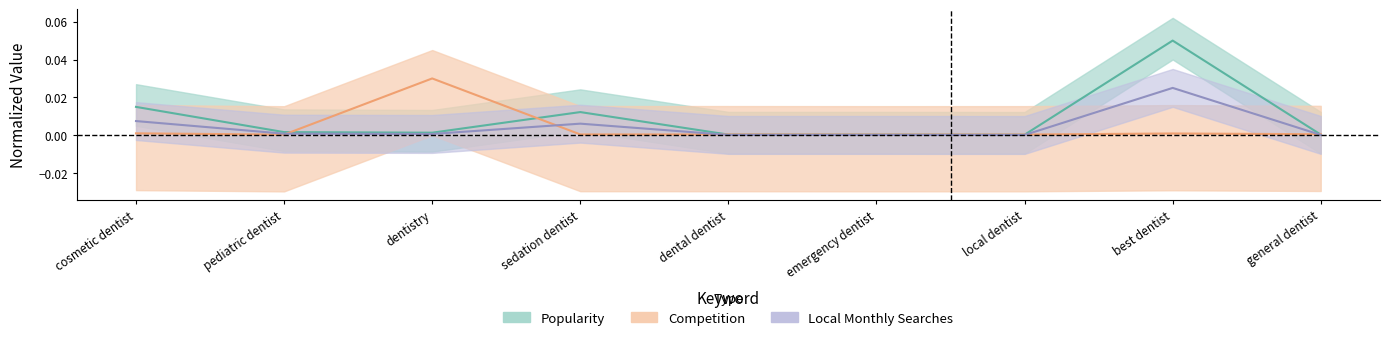

At which category does the chart reach its minimum across all series?

local dentist